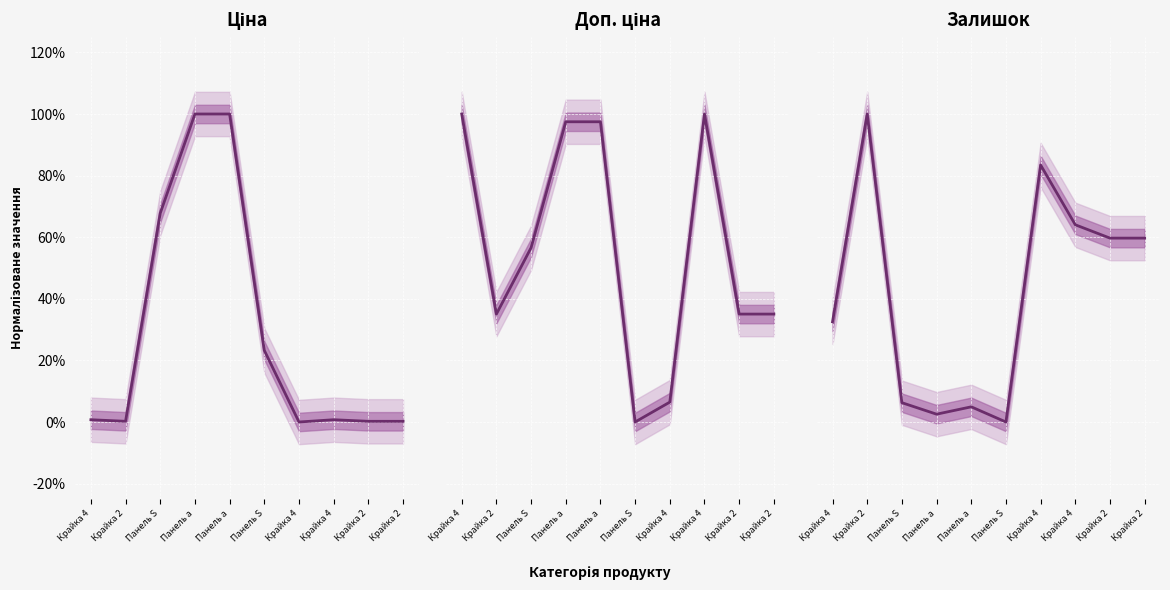

Rank the series at Крайка 4 from highest to lowest value.

Доп. ціна, Залишок, Ціна